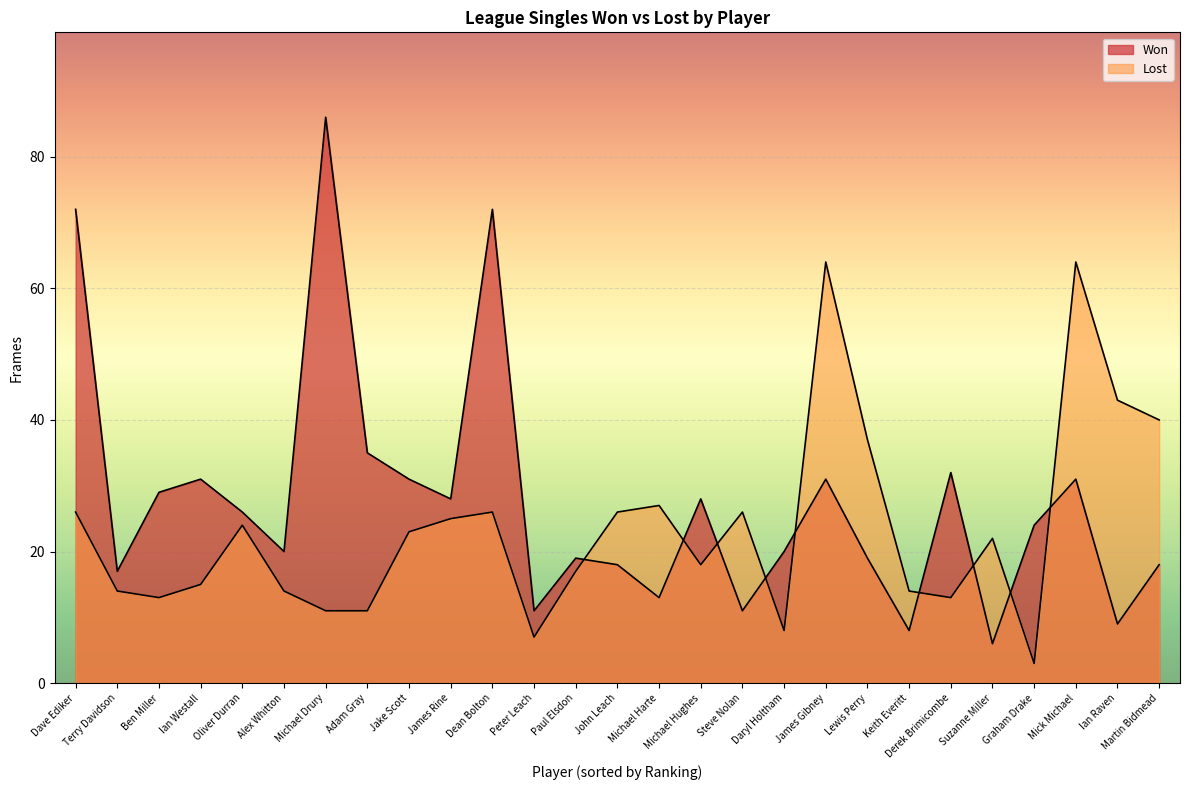

Is the value of Won at Dave Ediker greater than the value of Lost at Martin Bidmead?

Yes